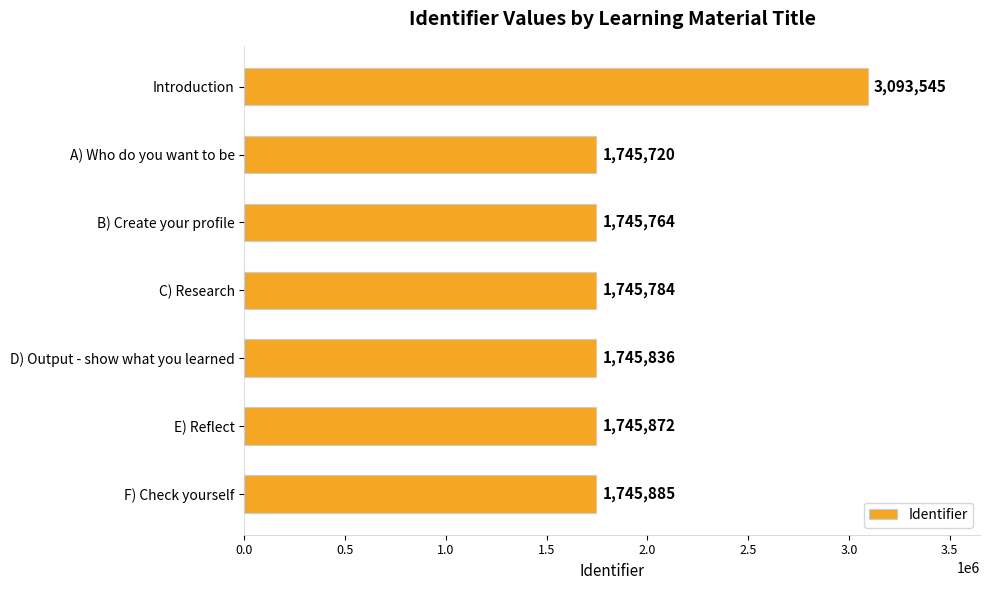

Reading top to bottom, what are all the values shown in this chart?

3093545	1745720	1745764	1745784	1745836	1745872	1745885